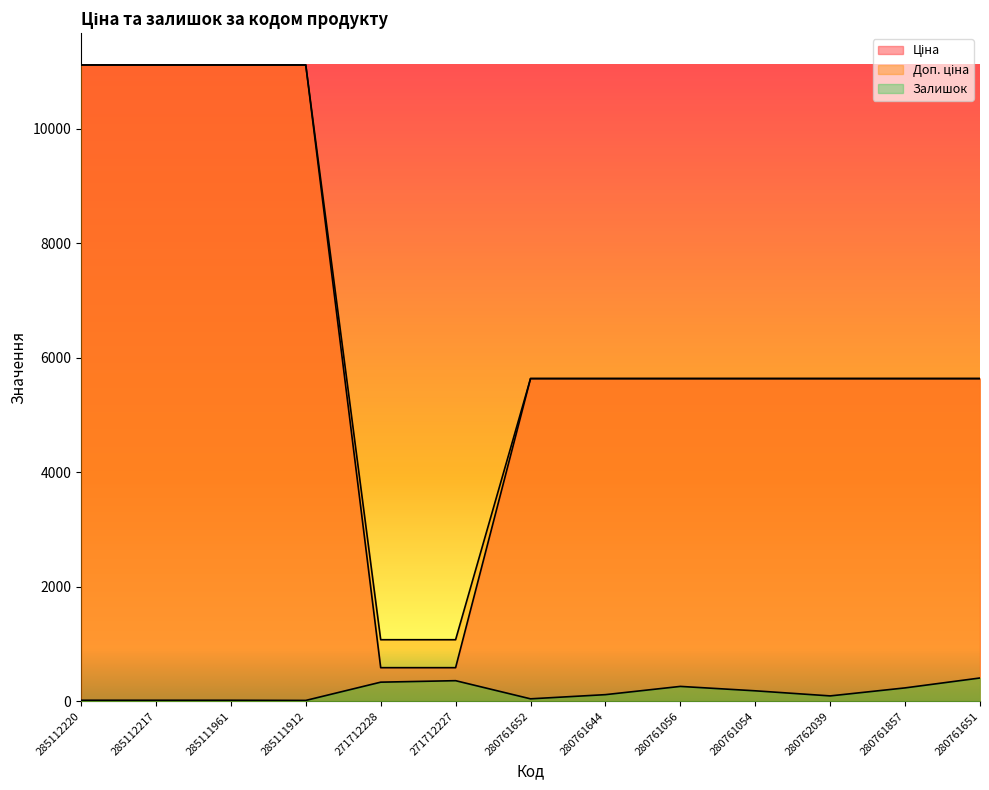

What position from the right is 271712227?

8